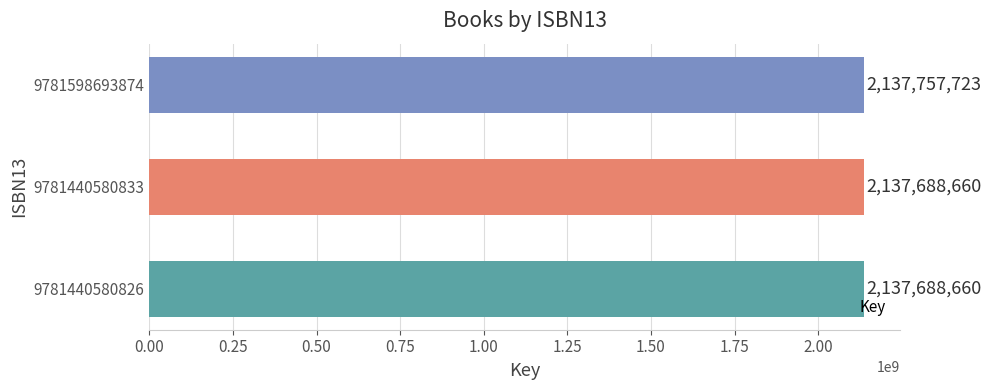

Are the bars grouped side by side (vs. stacked)?

No